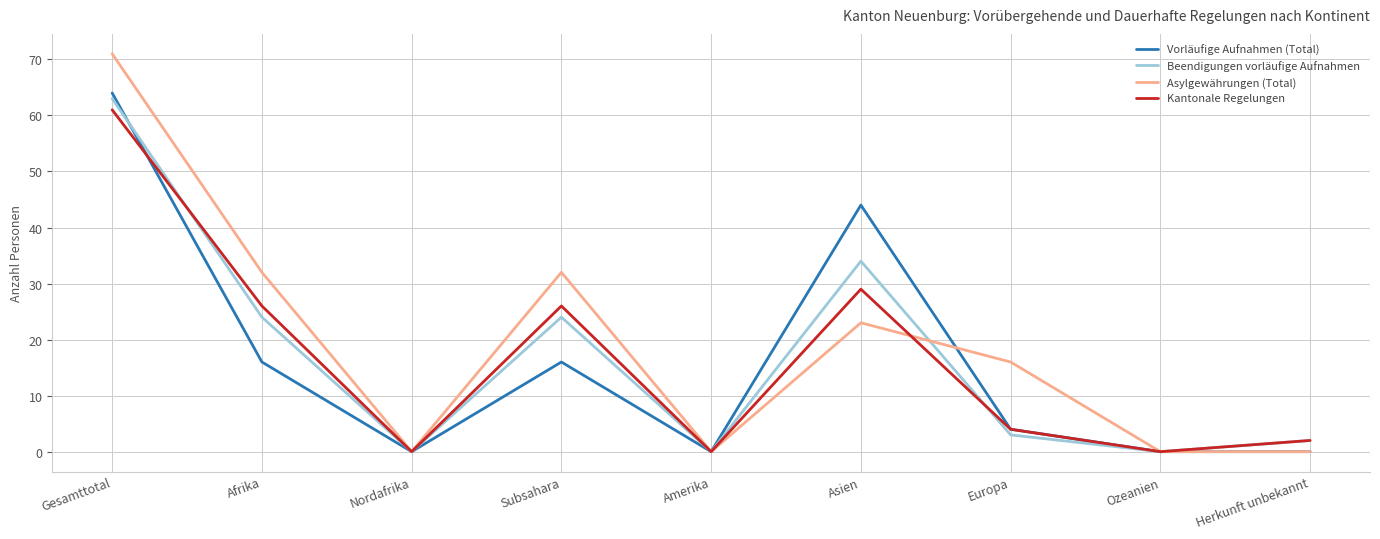

What is the difference between the maximum and minimum values in the Beendigungen vorläufige Aufnahmen series?

63